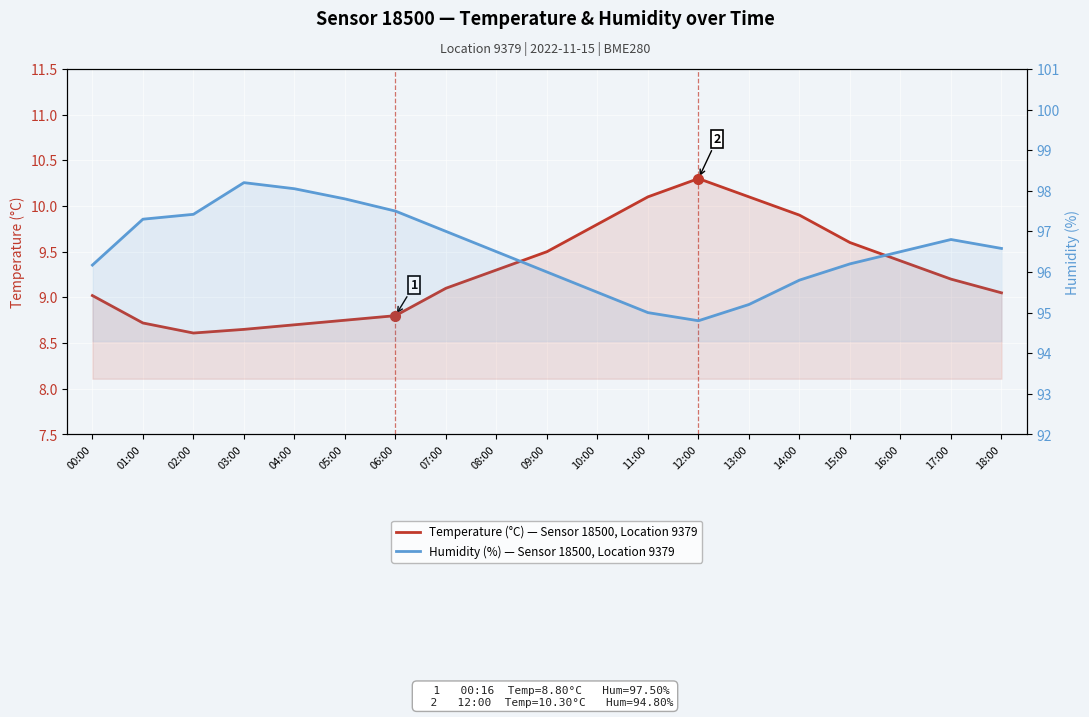

True or false: Temperature (°C) — Sensor 18500, Location 9379 and Humidity (%) — Sensor 18500, Location 9379 cross at least once.

False